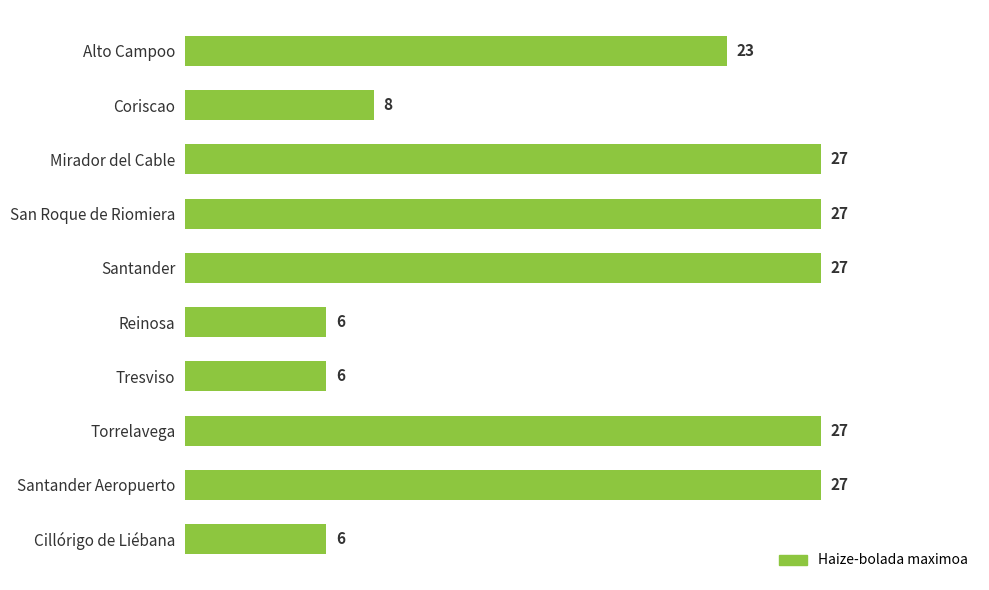

Reading top to bottom, what are all the values shown in this chart?

Alto Campoo=23	Coriscao=8	Mirador del Cable=27	San Roque de Riomiera=27	Santander=27	Reinosa=6	Tresviso=6	Torrelavega=27	Santander Aeropuerto=27	Cillórigo de Liébana=6